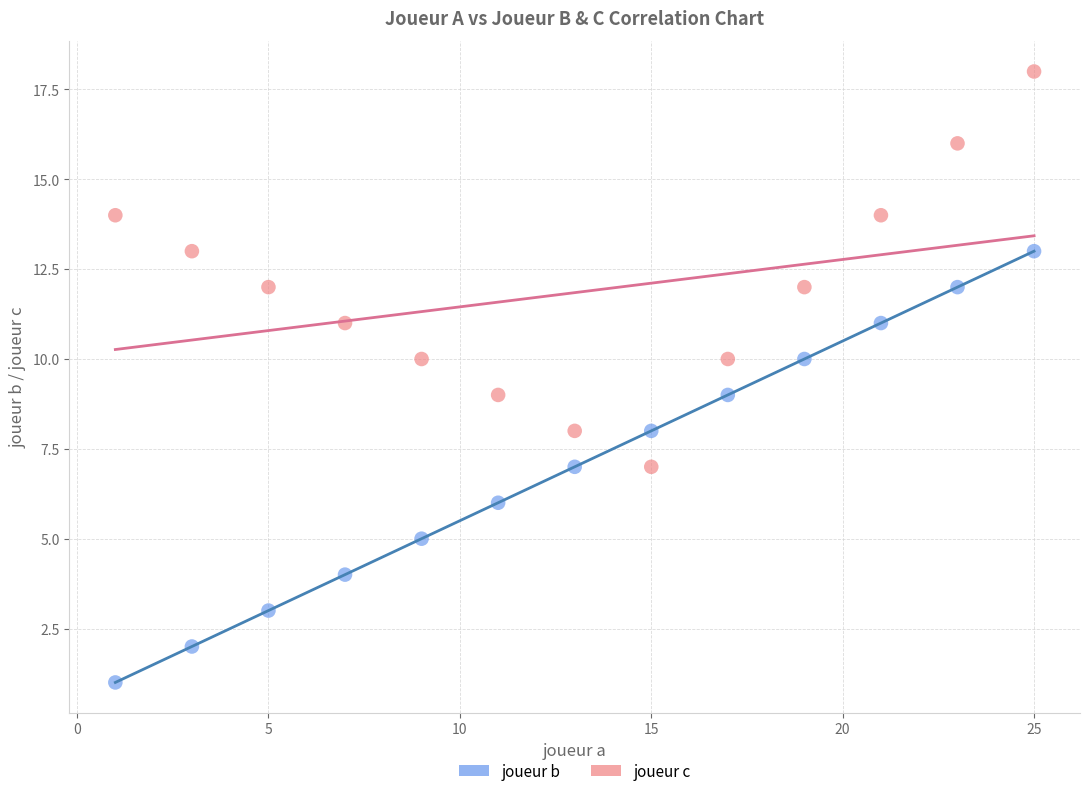

Which series contains the highest Y value?

joueur c